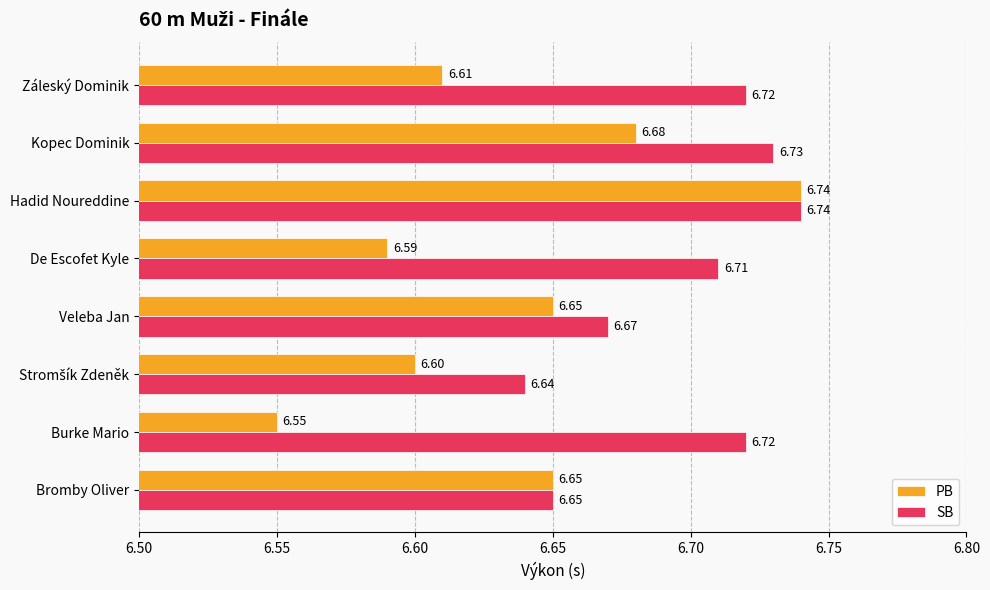

What is the average value of the PB series?

6.6